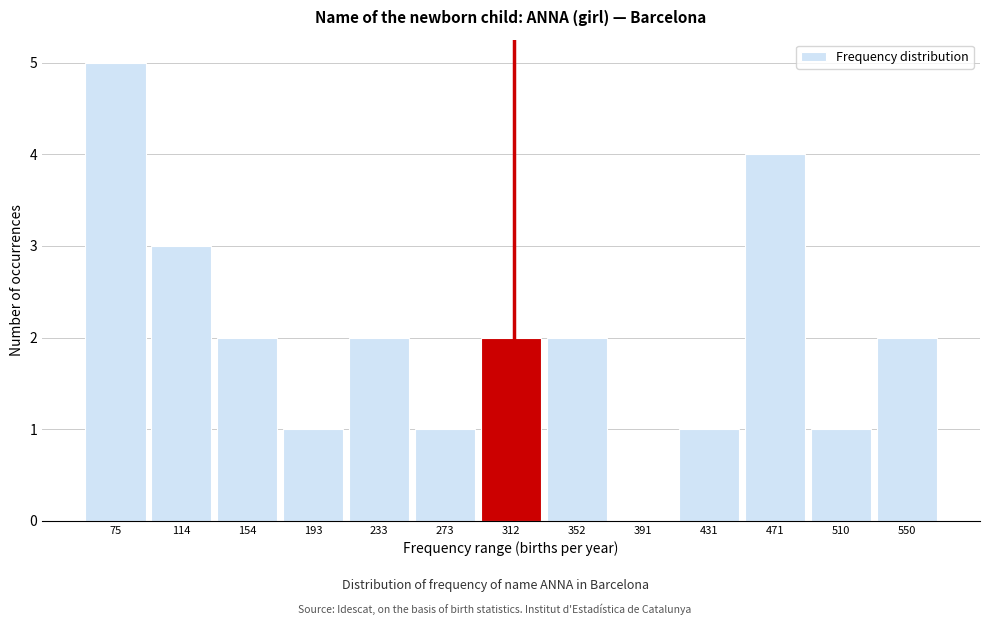

Reading right to left, list all the values displayed in this chart.

550=2	510=1	471=4	431=1	391=0	352=2	312=2	273=1	233=2	193=1	154=2	114=3	75=5